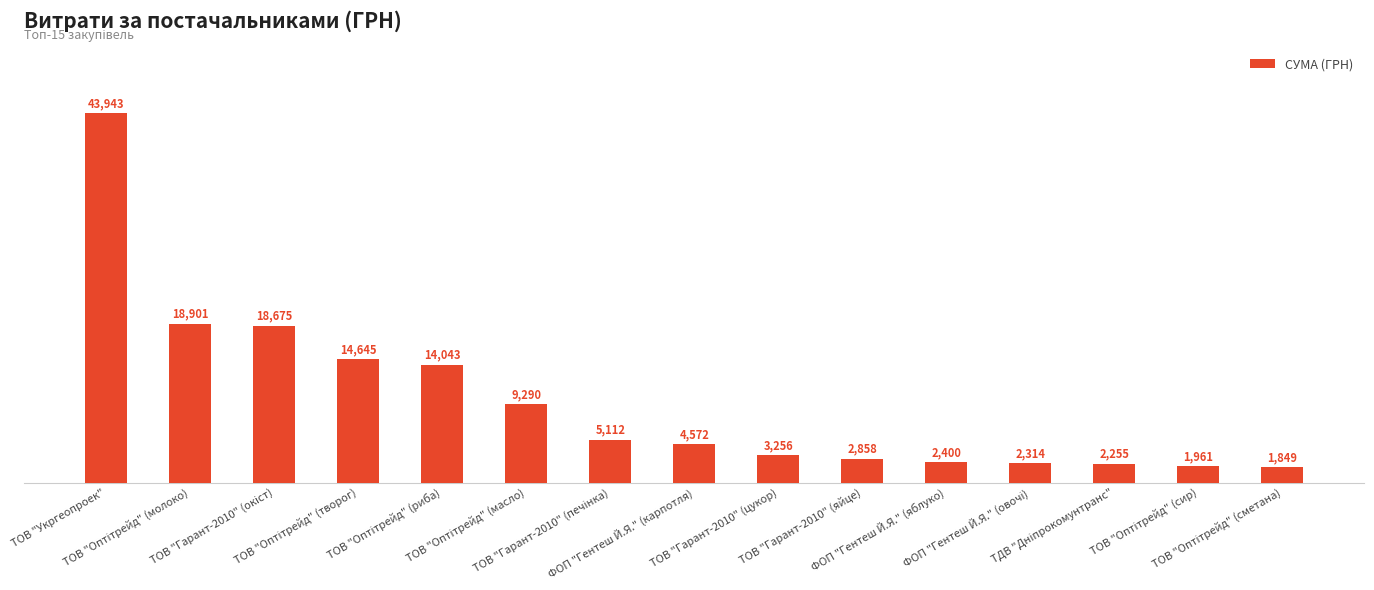

What is the average value?

9738.3